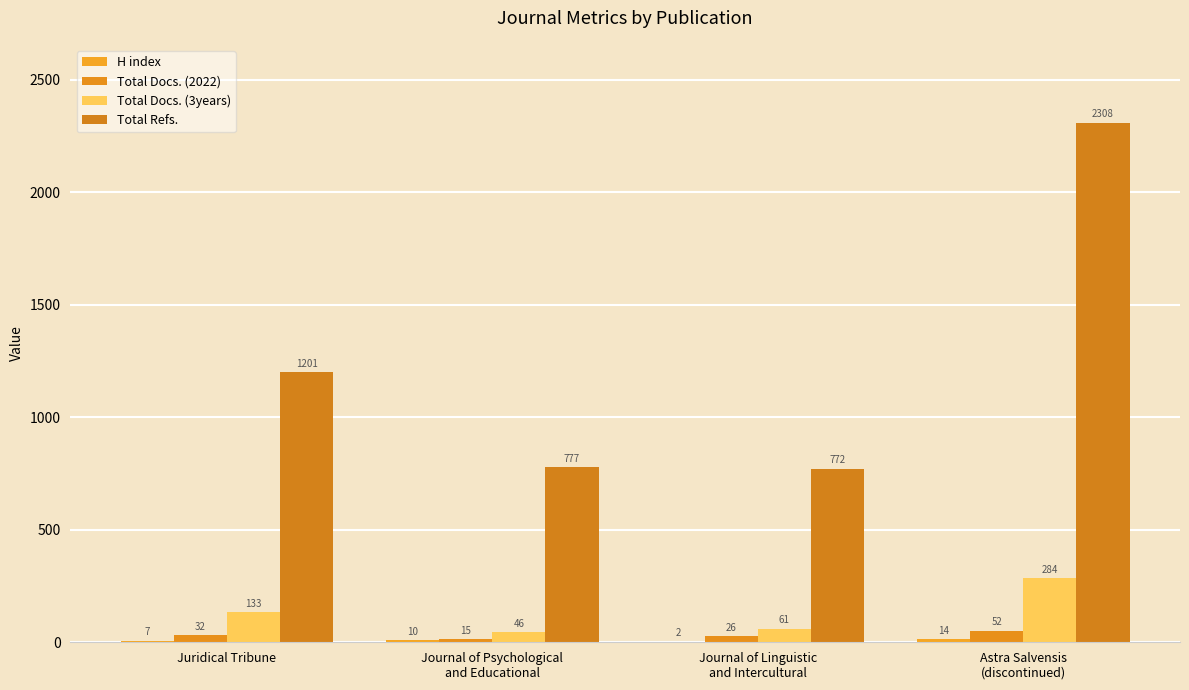

Reading left to right, transcribe all the data shown in this chart.

H index: Juridical Tribune=7	Journal of Psychological
and Educational=10	Journal of Linguistic
and Intercultural=2	Astra Salvensis
(discontinued)=14
Total Docs. (2022): Juridical Tribune=32	Journal of Psychological
and Educational=15	Journal of Linguistic
and Intercultural=26	Astra Salvensis
(discontinued)=52
Total Docs. (3years): Juridical Tribune=133	Journal of Psychological
and Educational=46	Journal of Linguistic
and Intercultural=61	Astra Salvensis
(discontinued)=284
Total Refs.: Juridical Tribune=1201	Journal of Psychological
and Educational=777	Journal of Linguistic
and Intercultural=772	Astra Salvensis
(discontinued)=2308